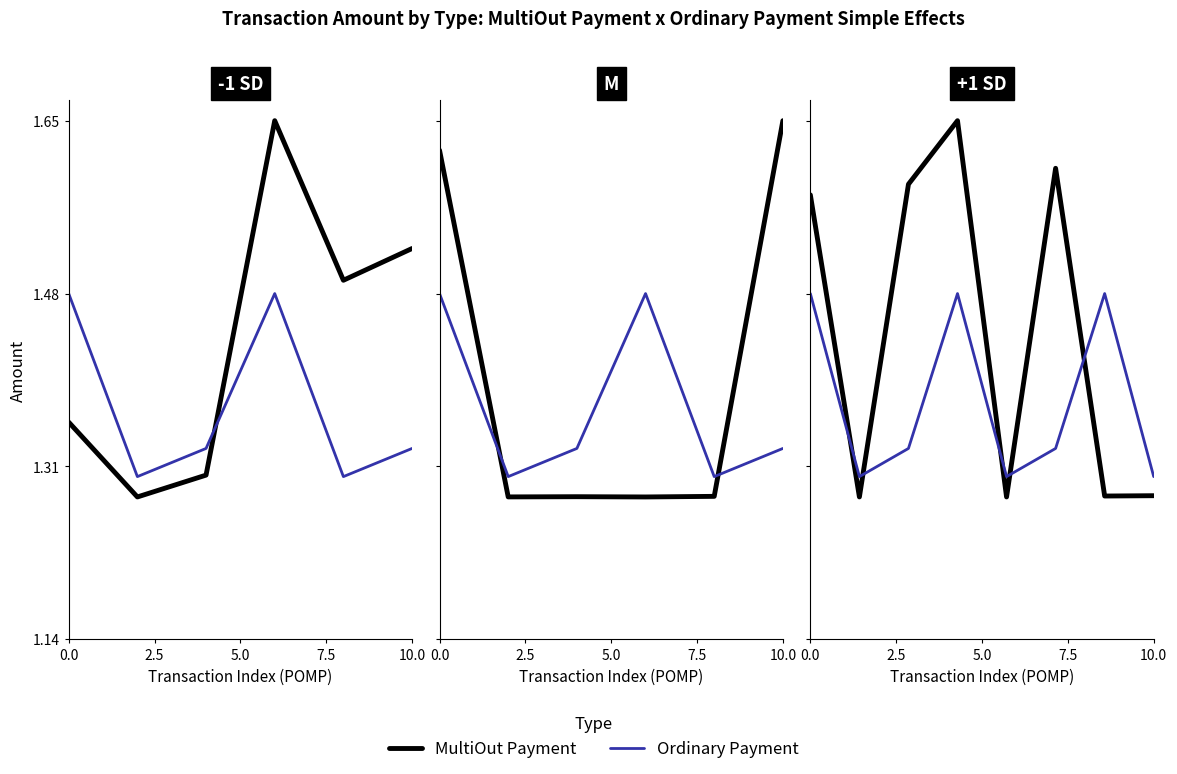

What is the difference between the second highest and second lowest values in the MultiOut Payment series?

0.3